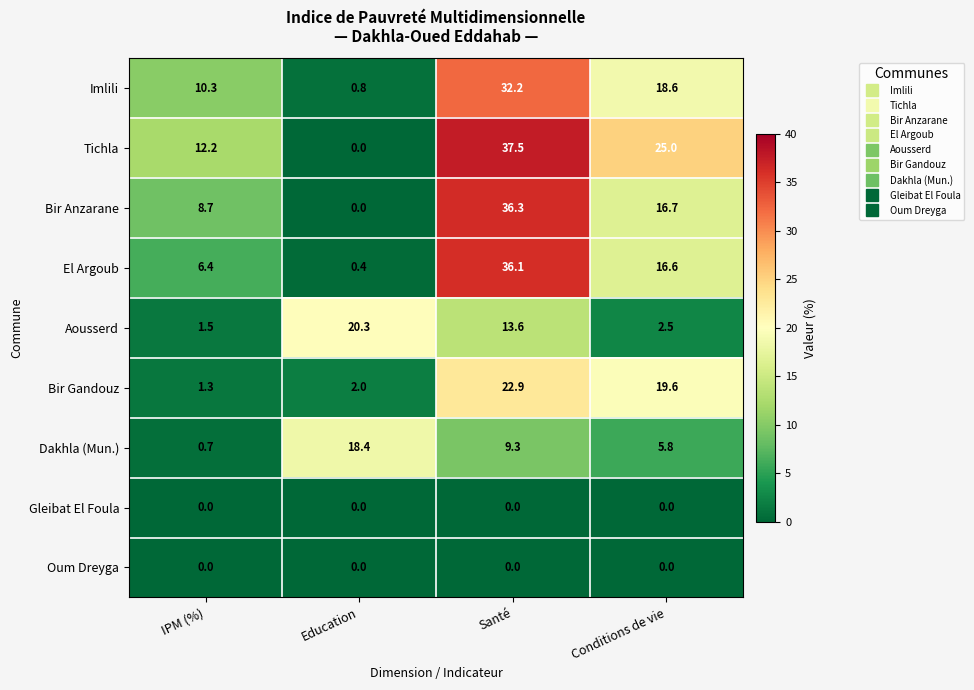

What is the difference between the second highest and minimum values in the El Argoub series?

16.2